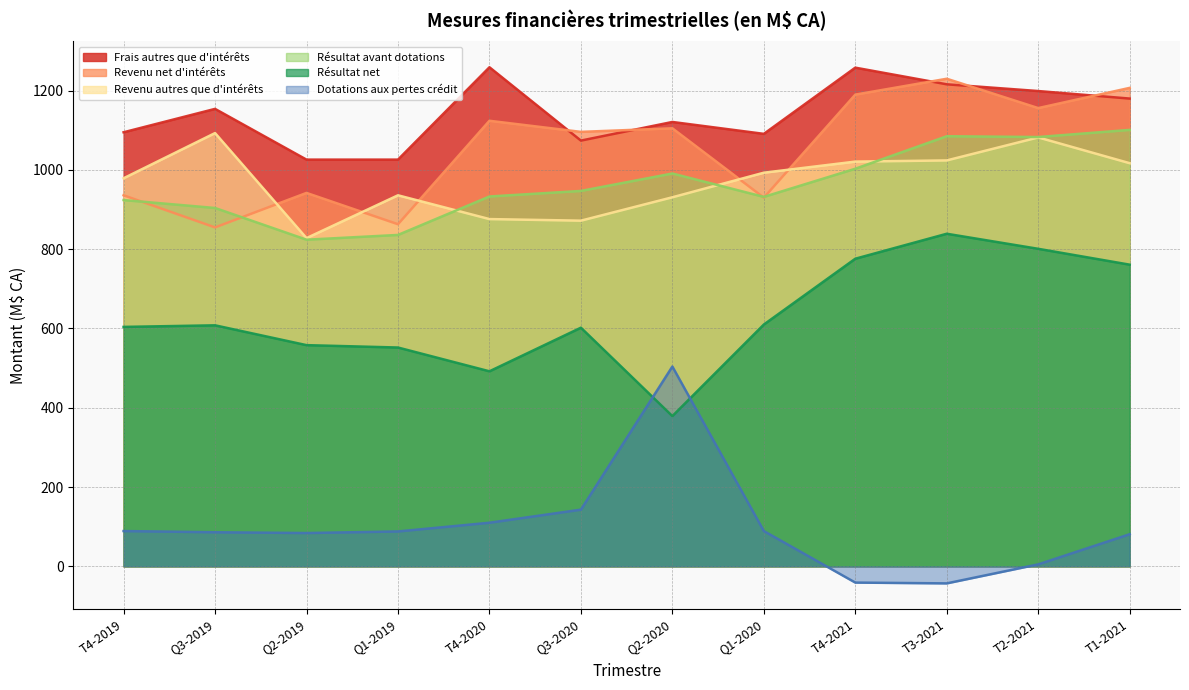

At how many categories does at least one series exceed 63?

12